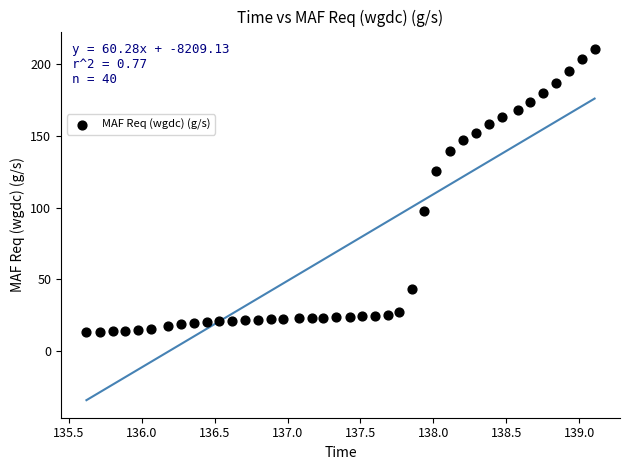

What is the range of X values (max minus min)?

3.5